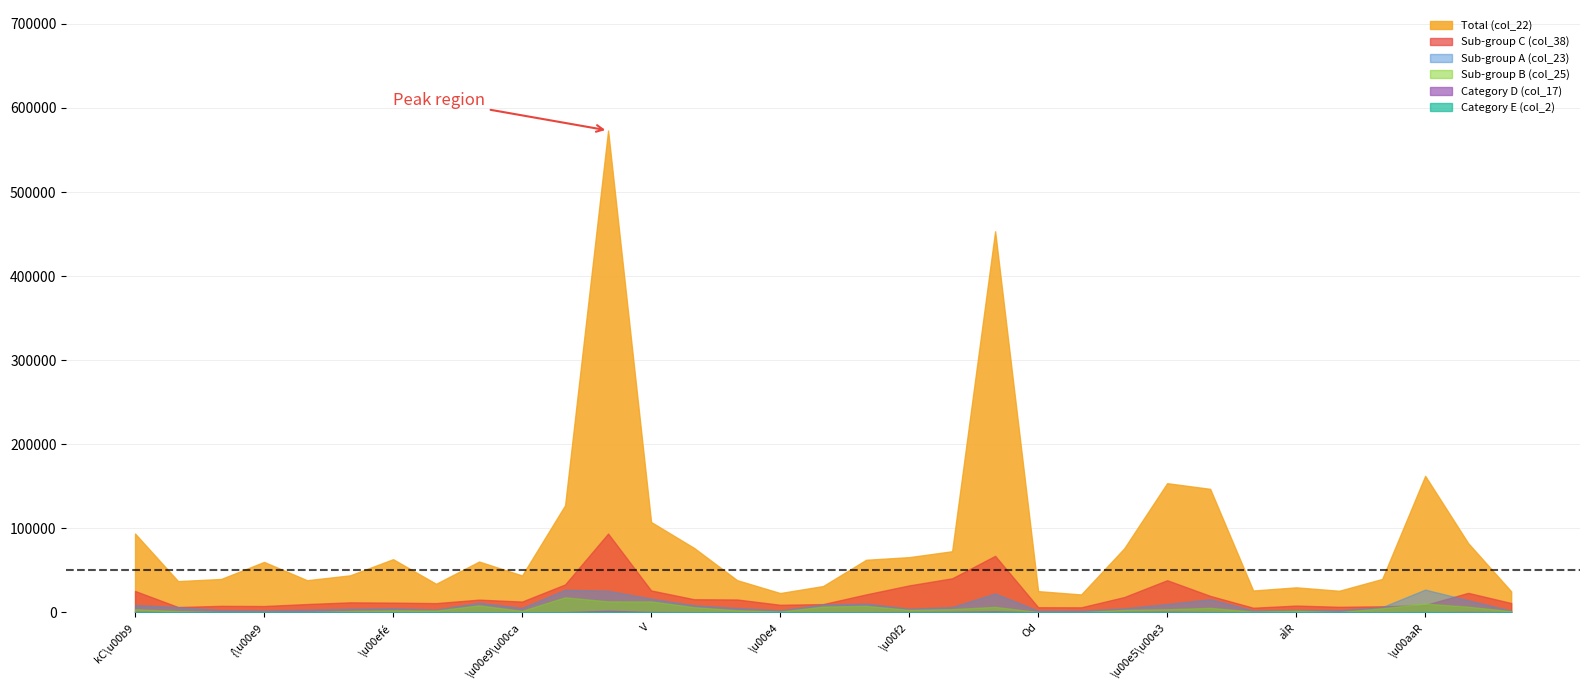

In col_22, how many points are lower than both neighbors (excluding endpoints)?

8